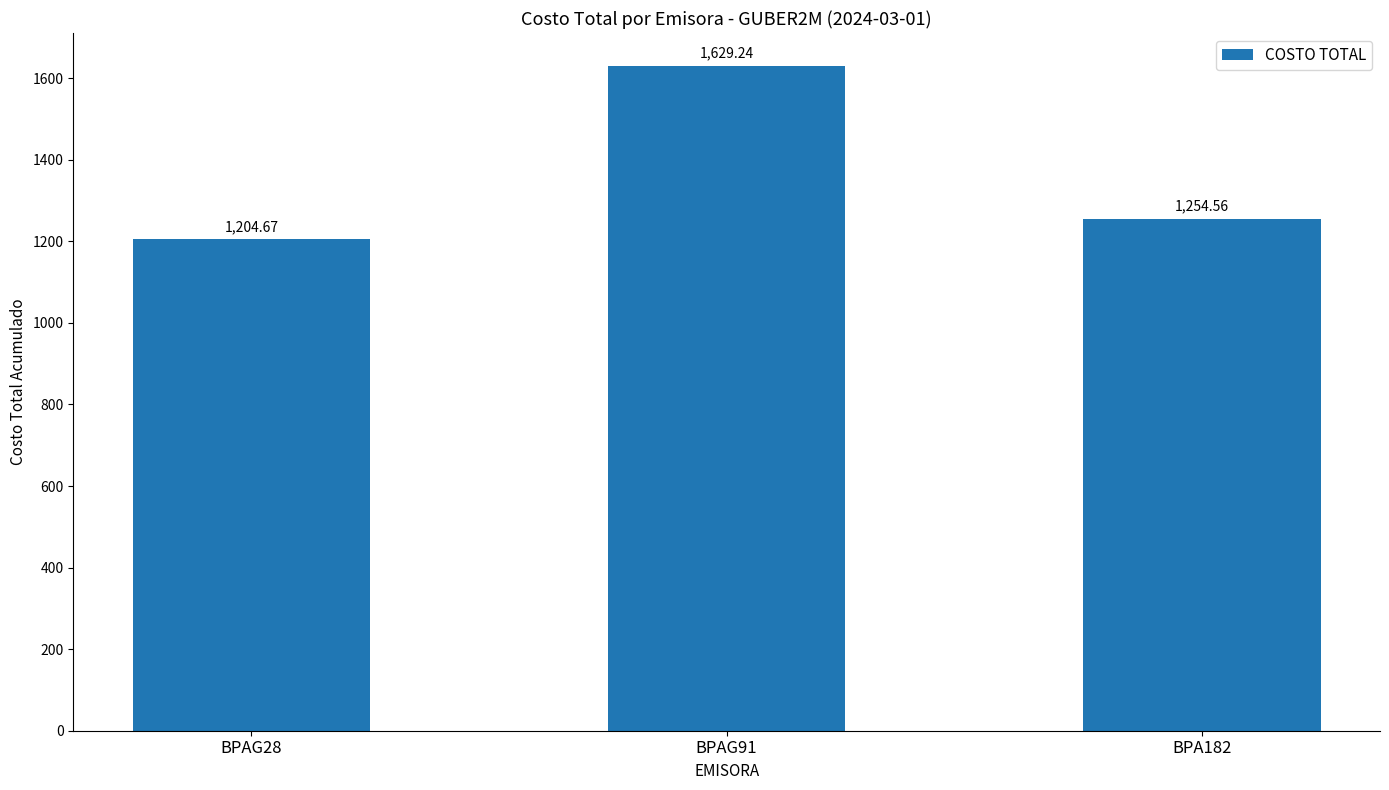

List the labels in order of value, smallest first.

BPAG28, BPA182, BPAG91